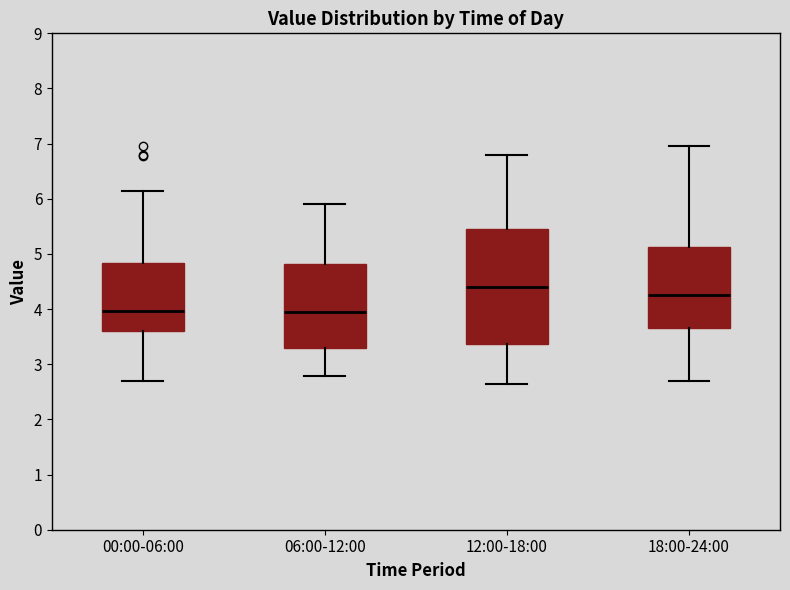

Where does the median line of the box for 00:00-06:00 sit on the y-axis? The values are not printed on the chart, so give them approximately, as read against the axis.

4.0